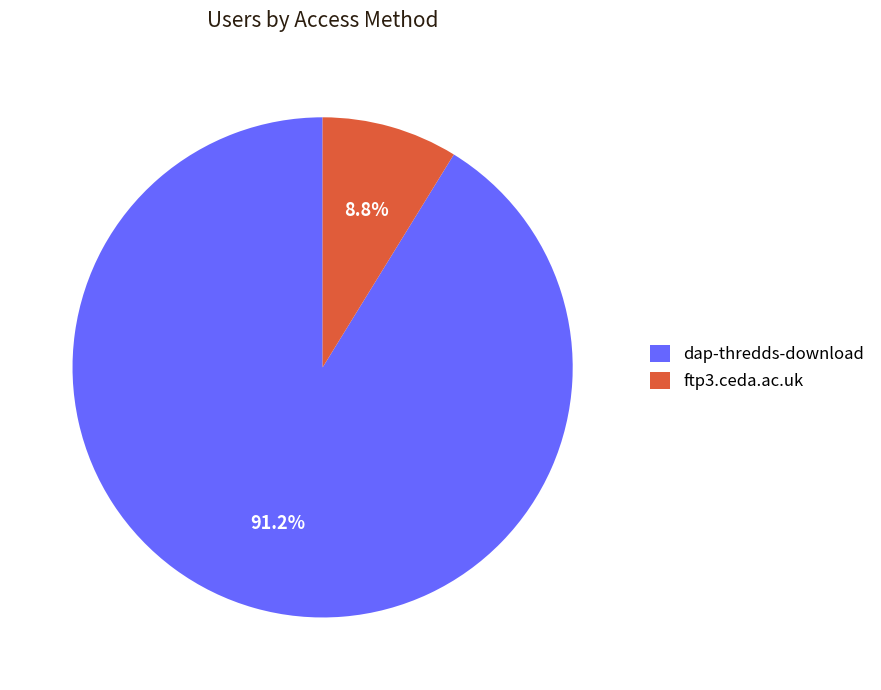

What percentage is the ftp3.ceda.ac.uk slice, to the nearest percent?

9%